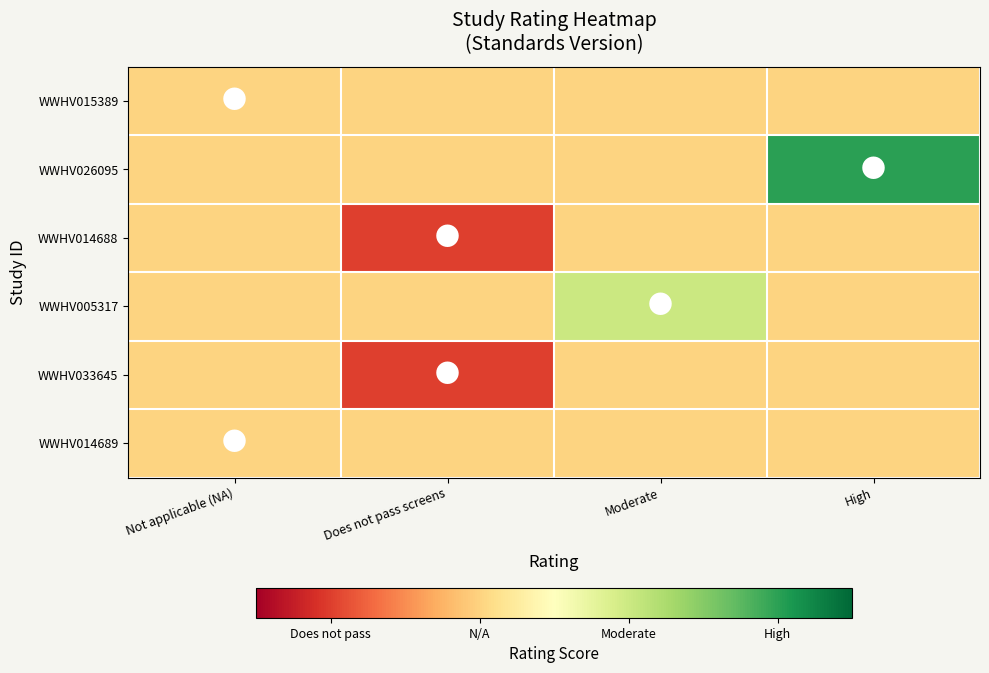

What is the spread (max minus min) of values at Moderate?

1